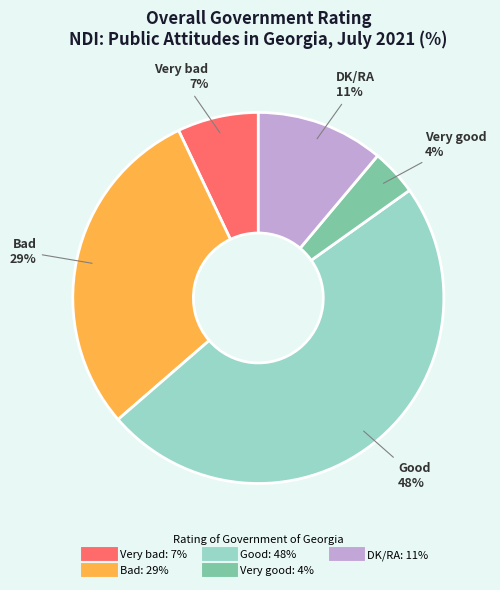

True or false: Bad accounts for 29% of the total.

True